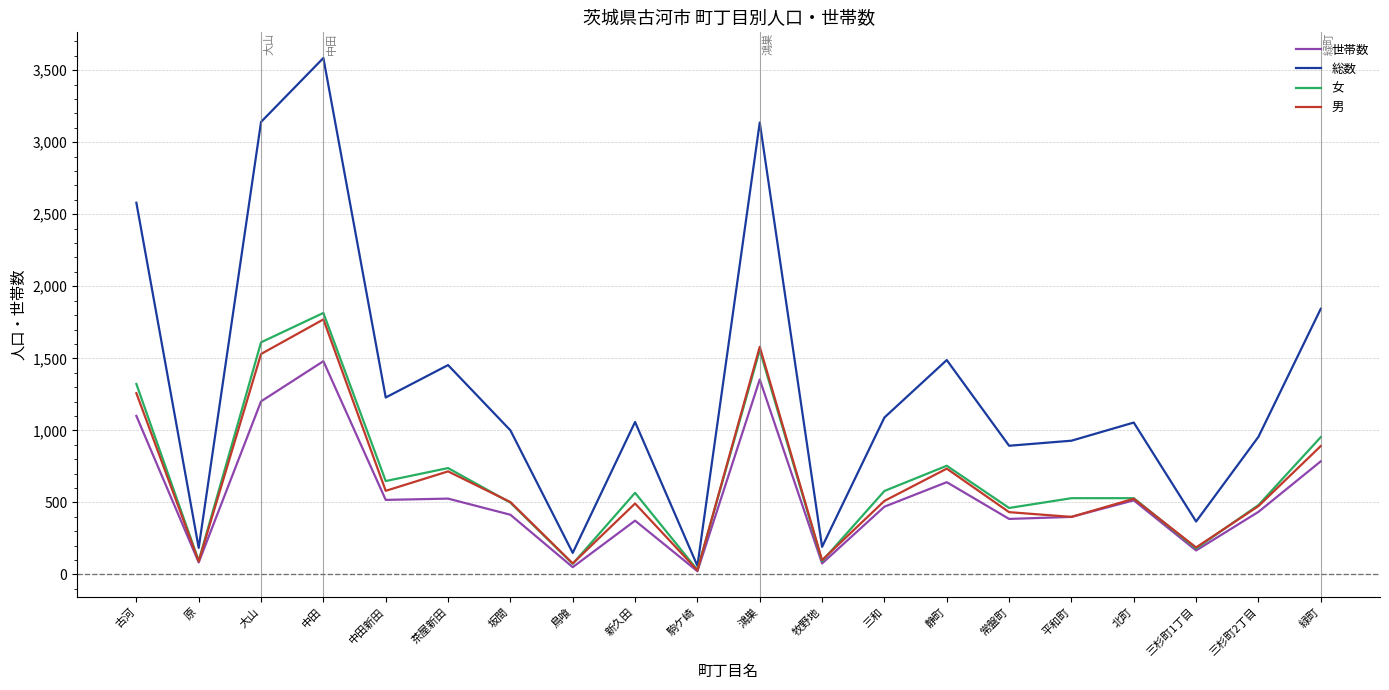

What is the highest value of the 男 series?

1770